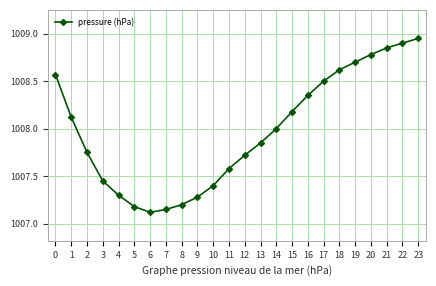

Where is the data nearest to the value 1008?

14